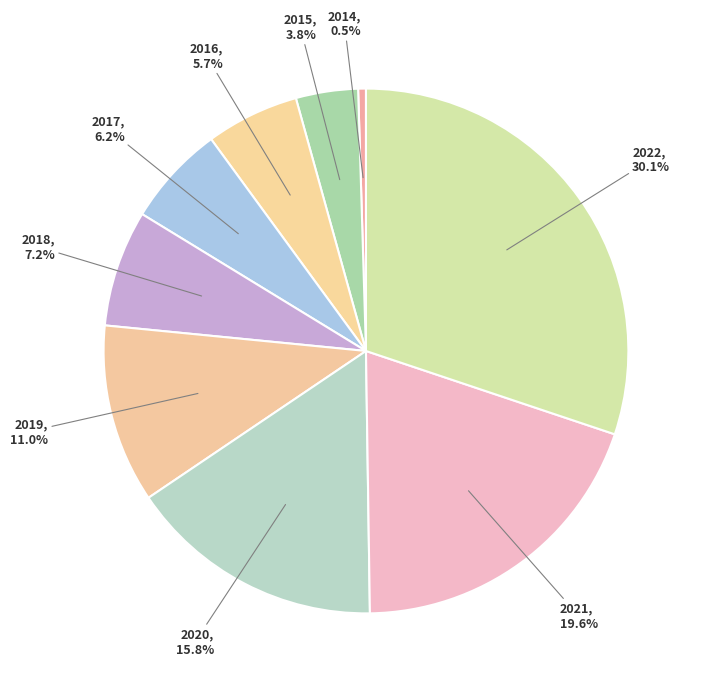

Approximately how many times larger is the value at 2015 compared to 2014?

8.0